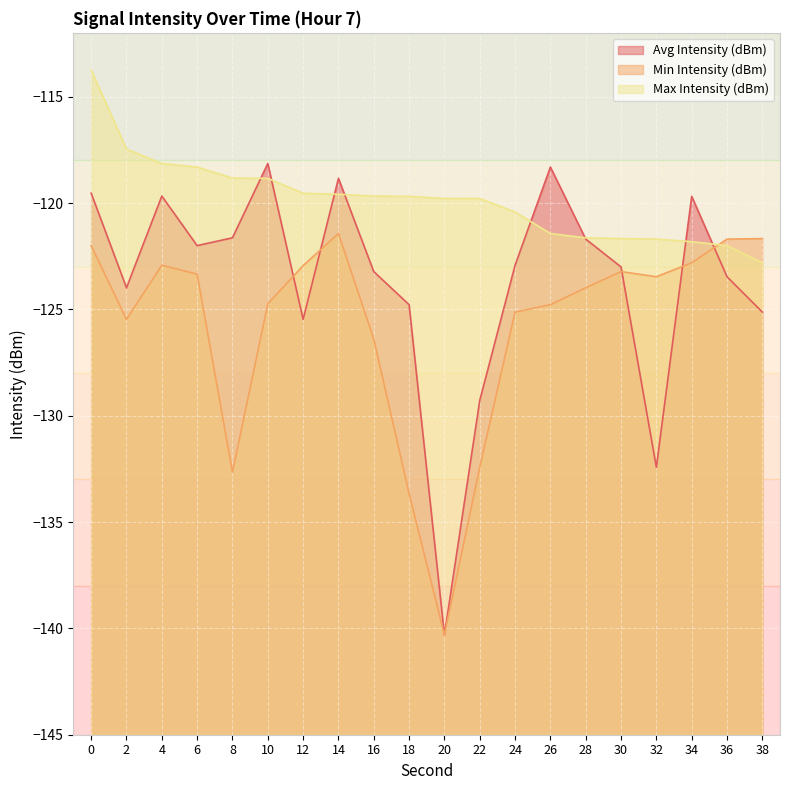

Where do Avg Intensity (dBm) and Max Intensity (dBm) first cross each other?

8 and 10